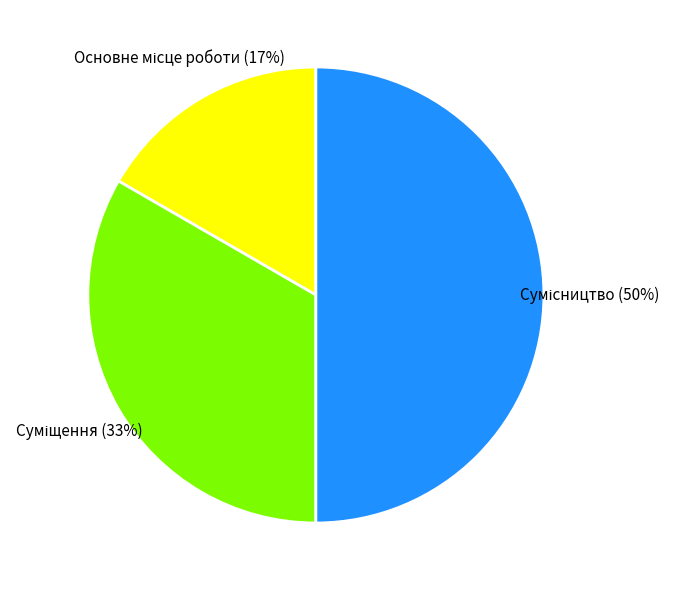

To the nearest percent, what is the average slice percentage?

33%